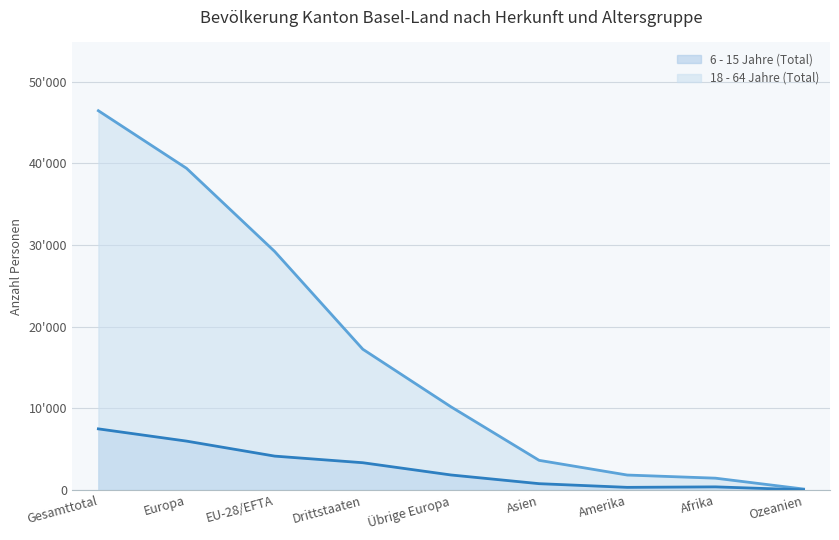

The value of 6 - 15 Jahre (Total) at Ozeanien is 19. True or false?

True